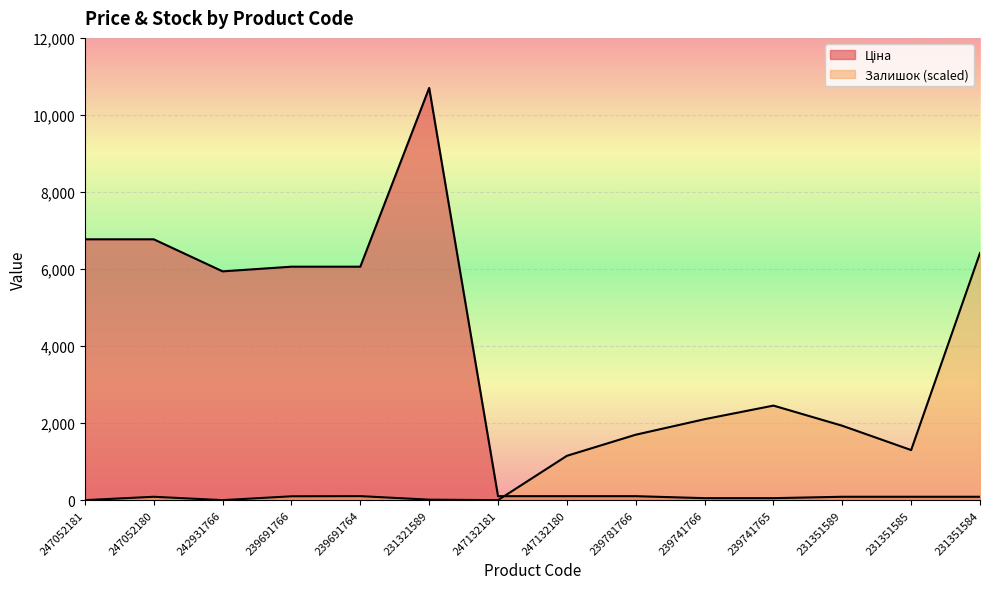

True or false: Ціна has a value of 8580.2 at 239691764.

False